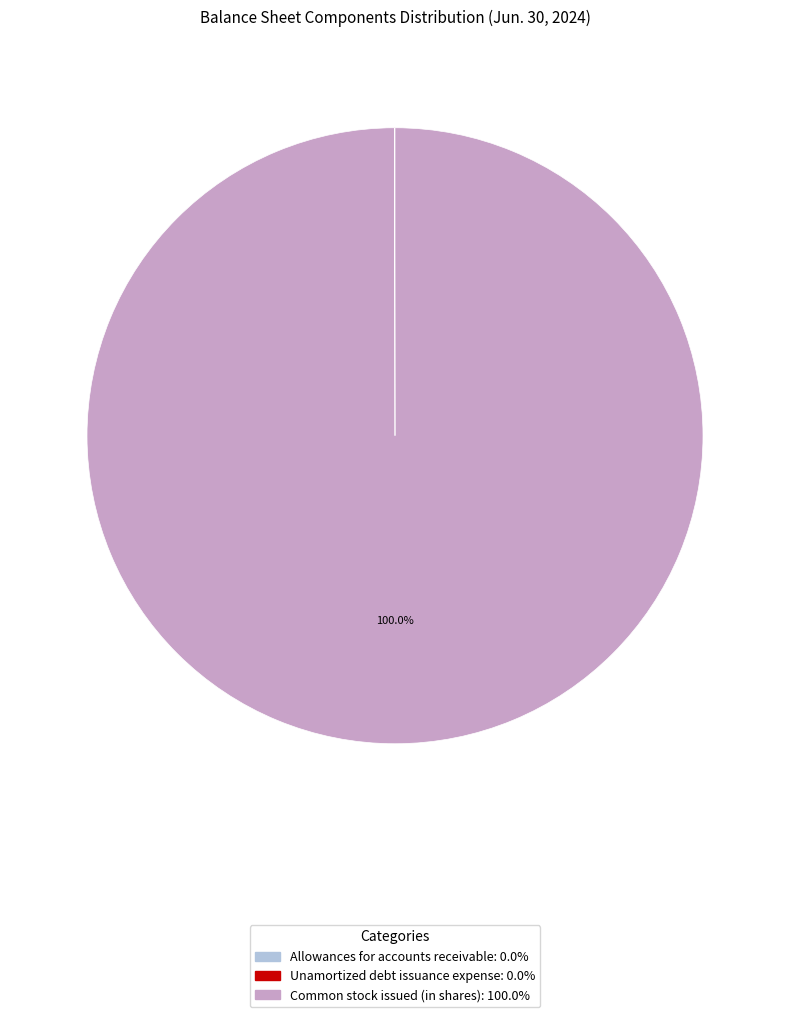

Which category has the biggest portion of the pie?

Common stock issued (in shares)